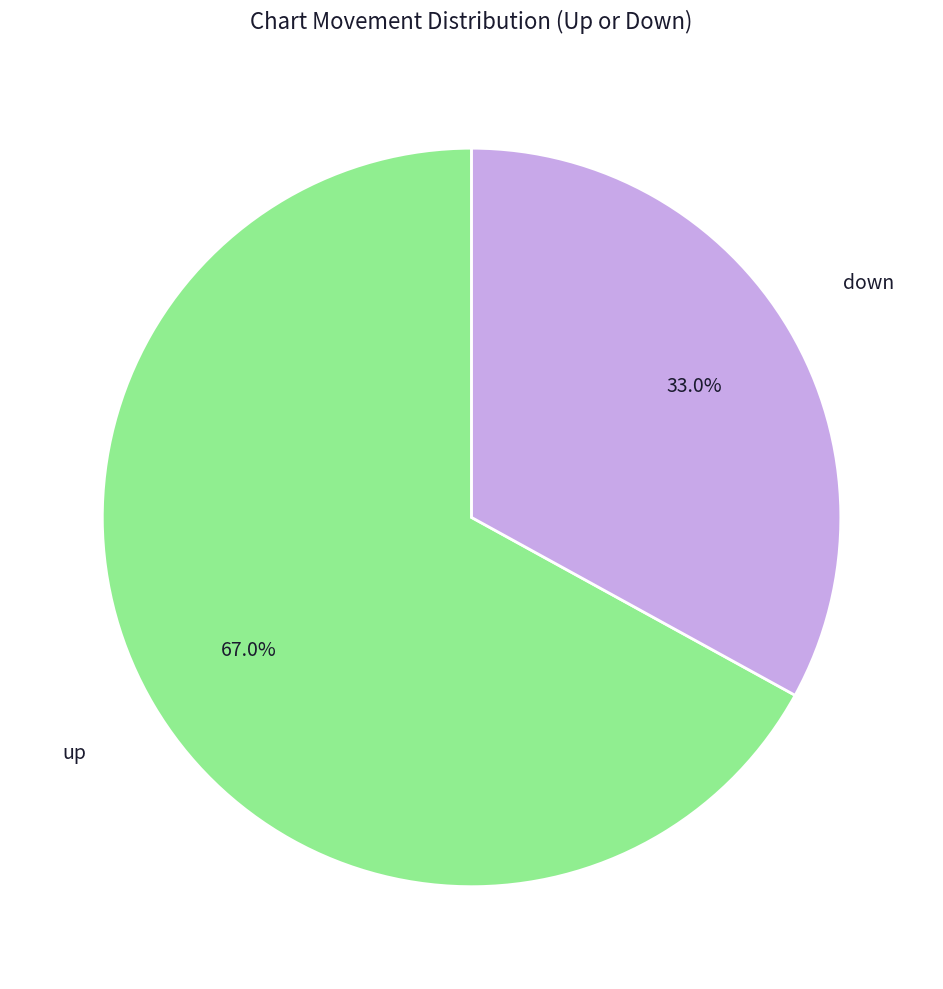

To the nearest percent, what is the difference between the down and up slice percentages?

34%